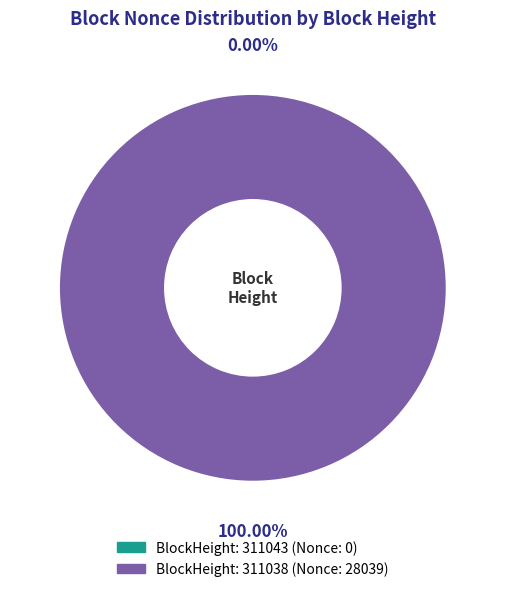

Count the number of slices in the pie.

2